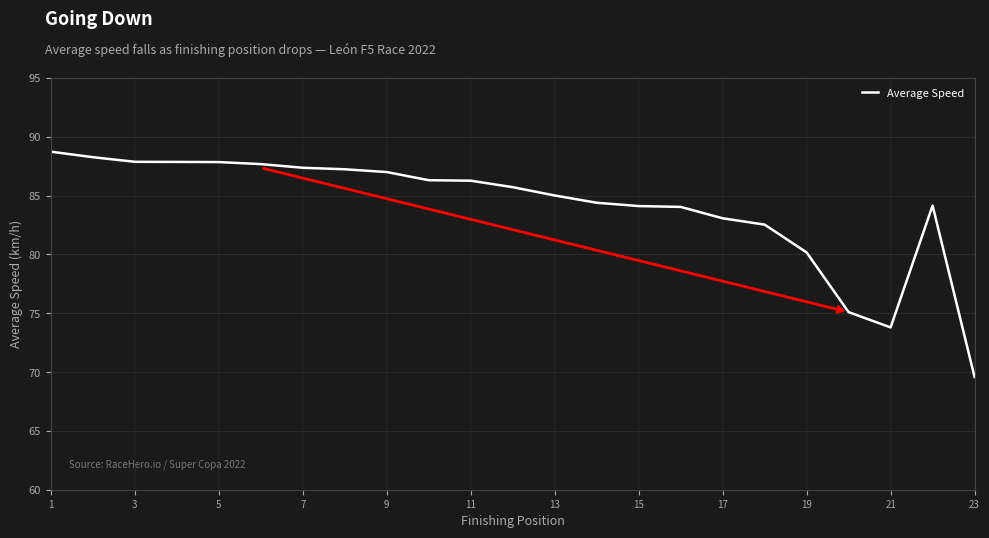

What is the maximum value shown in the chart?

88.7